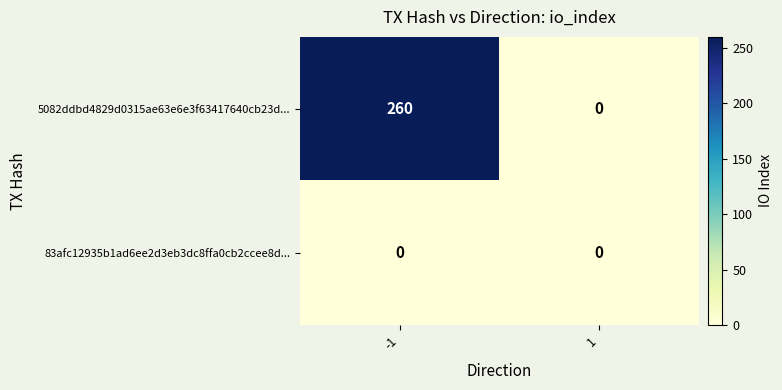

How many series are shown in this chart?

2